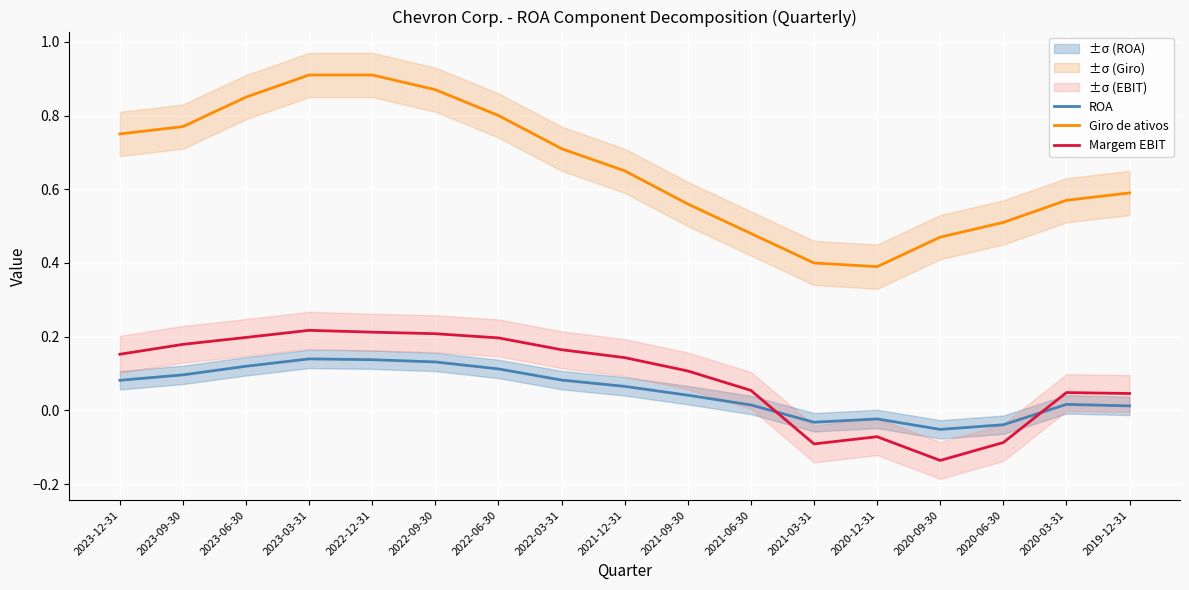

What is the value of the ROA point at the 1st from the left?

0.1